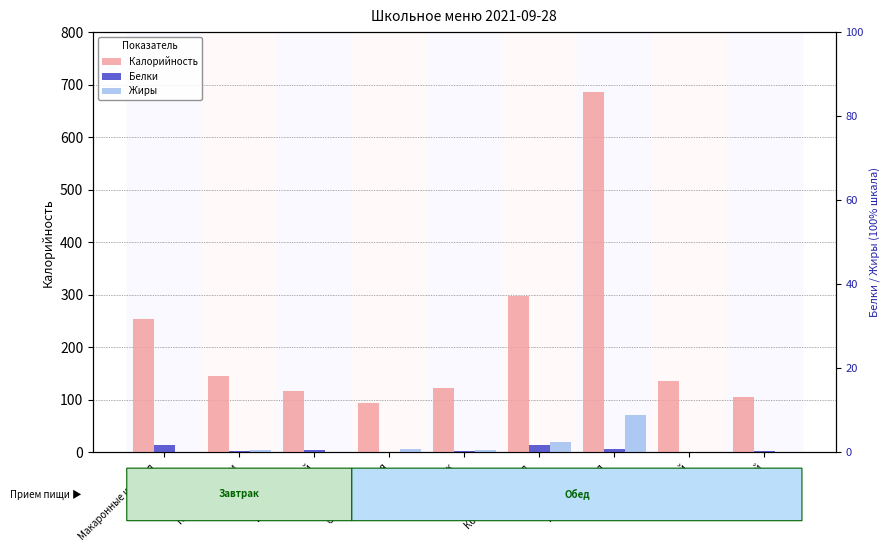

The value of Калорийность at Макаронные изделия
с маслом is 254.6. True or false?

True